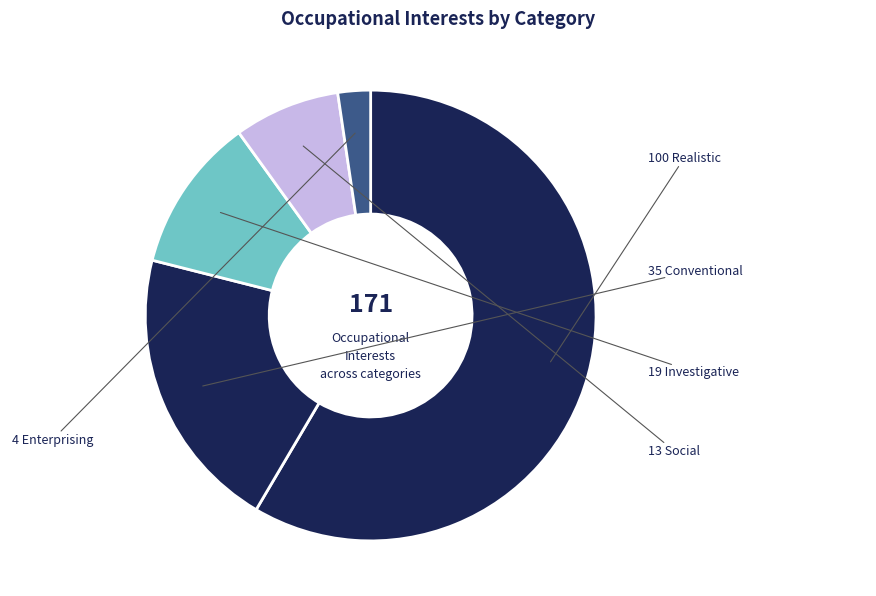

How many slices are in this pie chart?

5